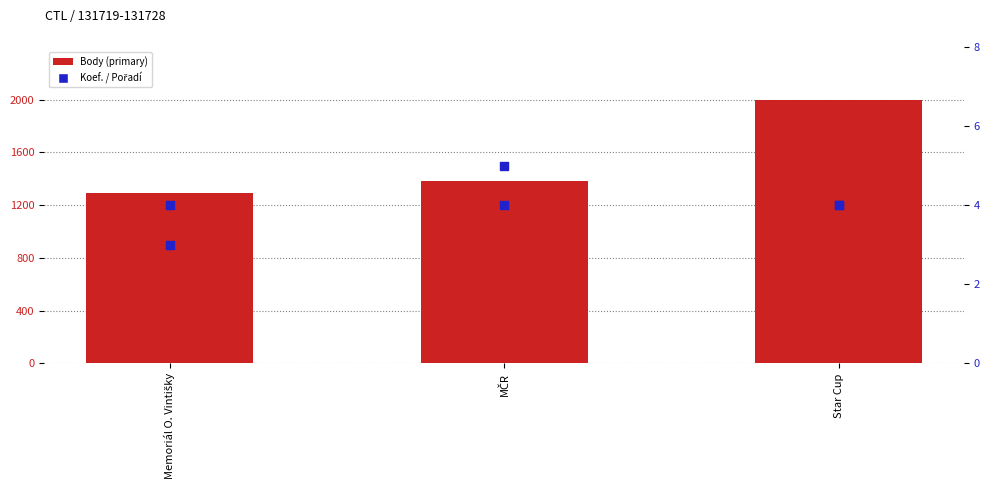

Which series has the largest total across all categories?

Body